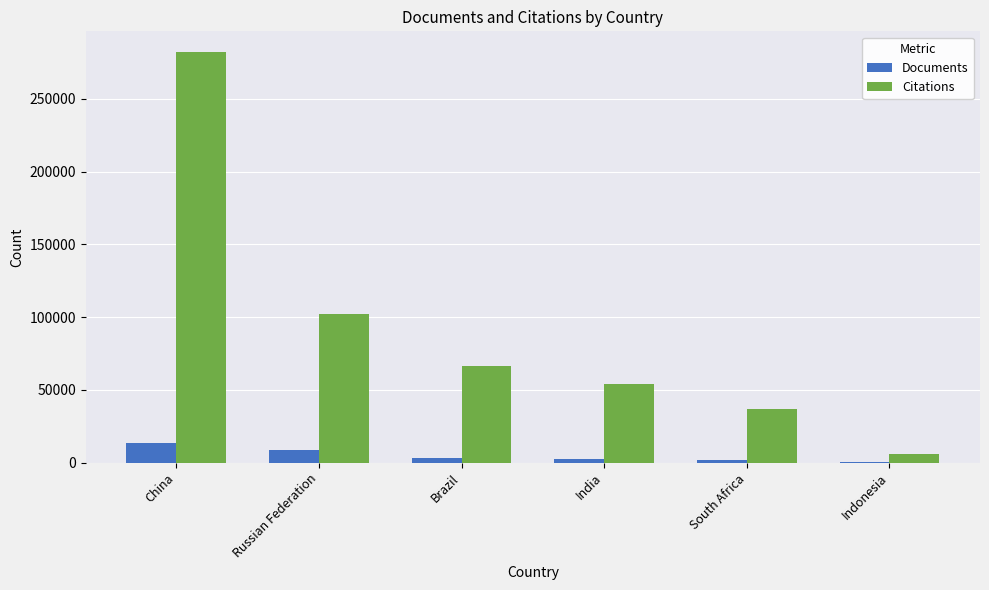

Which category has the highest value across all series?

China